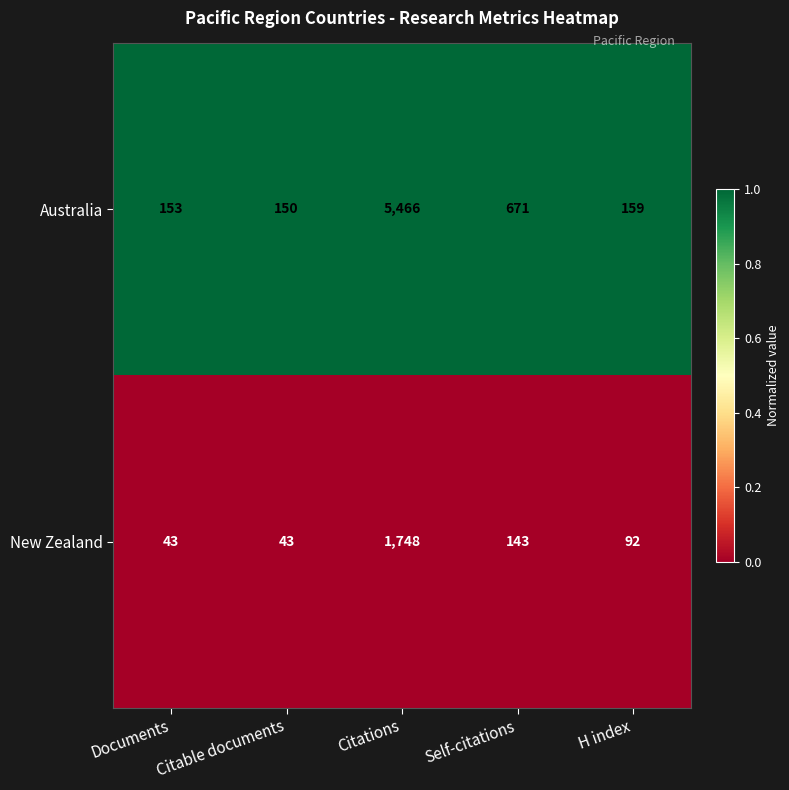

List the series in order of their overall mean, highest first.

Australia, New Zealand